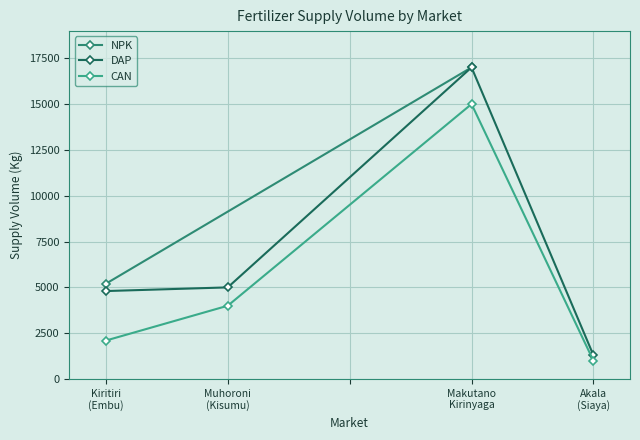

Rank the series at Muhoroni
(Kisumu) from highest to lowest value.

DAP, CAN